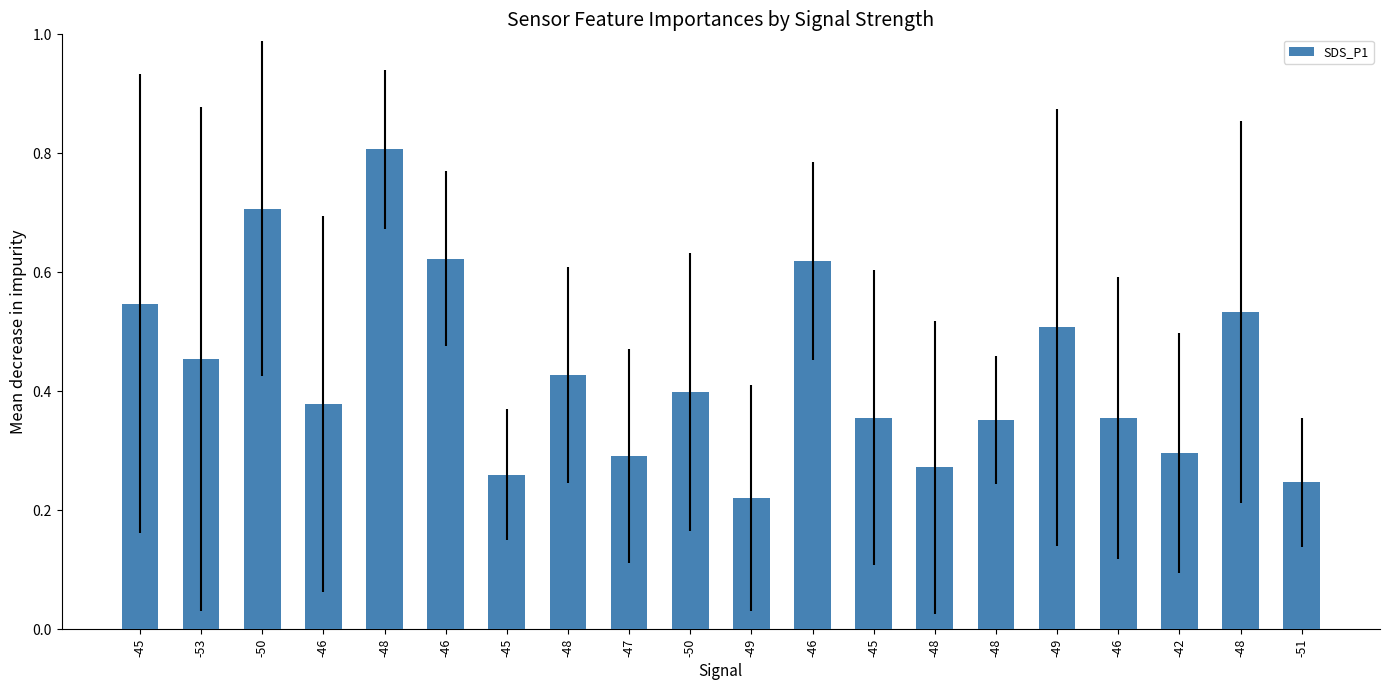

The chart shows a value of 0.5 at -53. True or false?

True